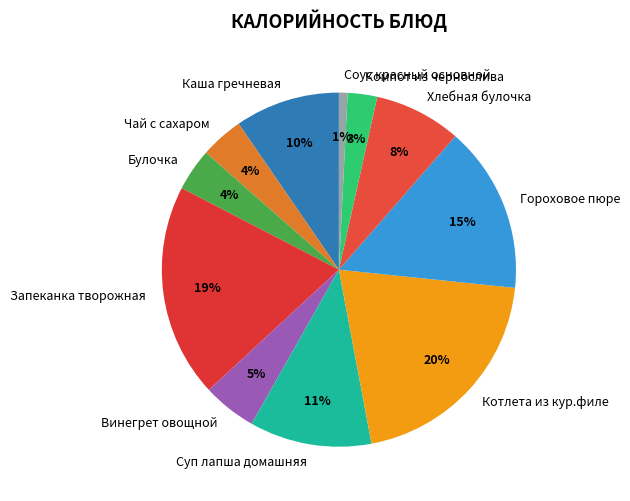

To the nearest percent, what is the combined percentage of Хлебная булочка and Компот из чернослива?

11%